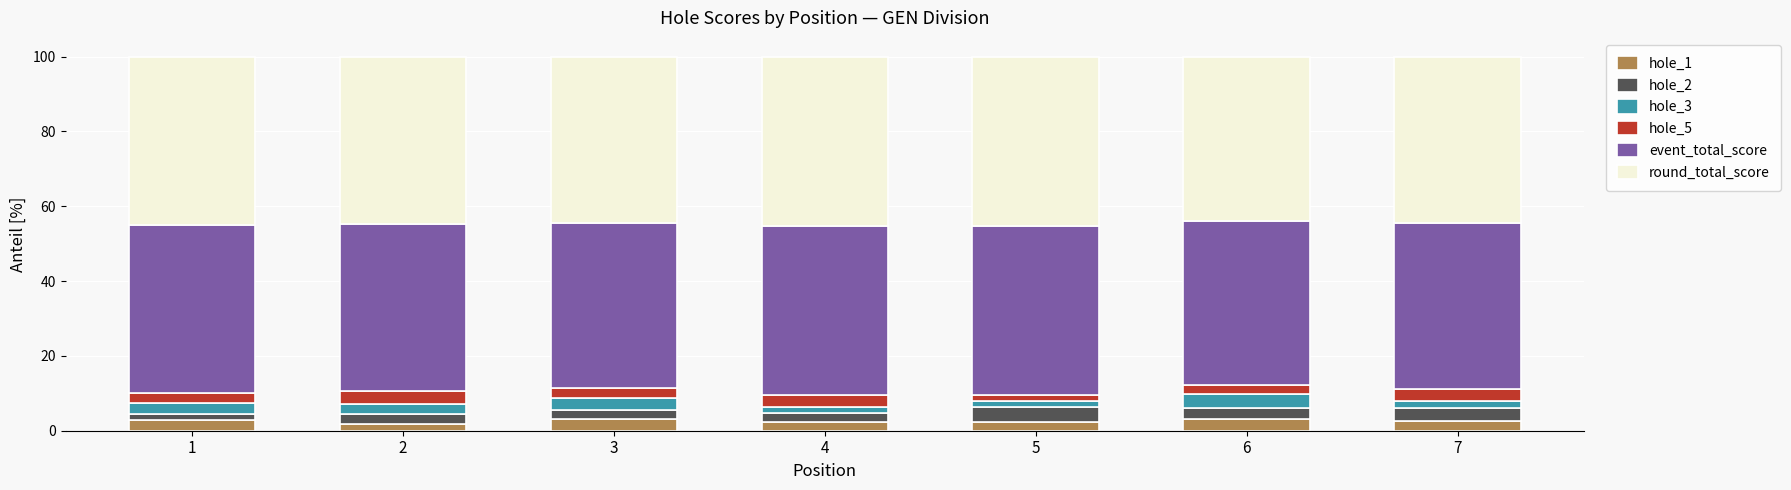

Is it true that hole_1 equals 2.4 at 5?

True